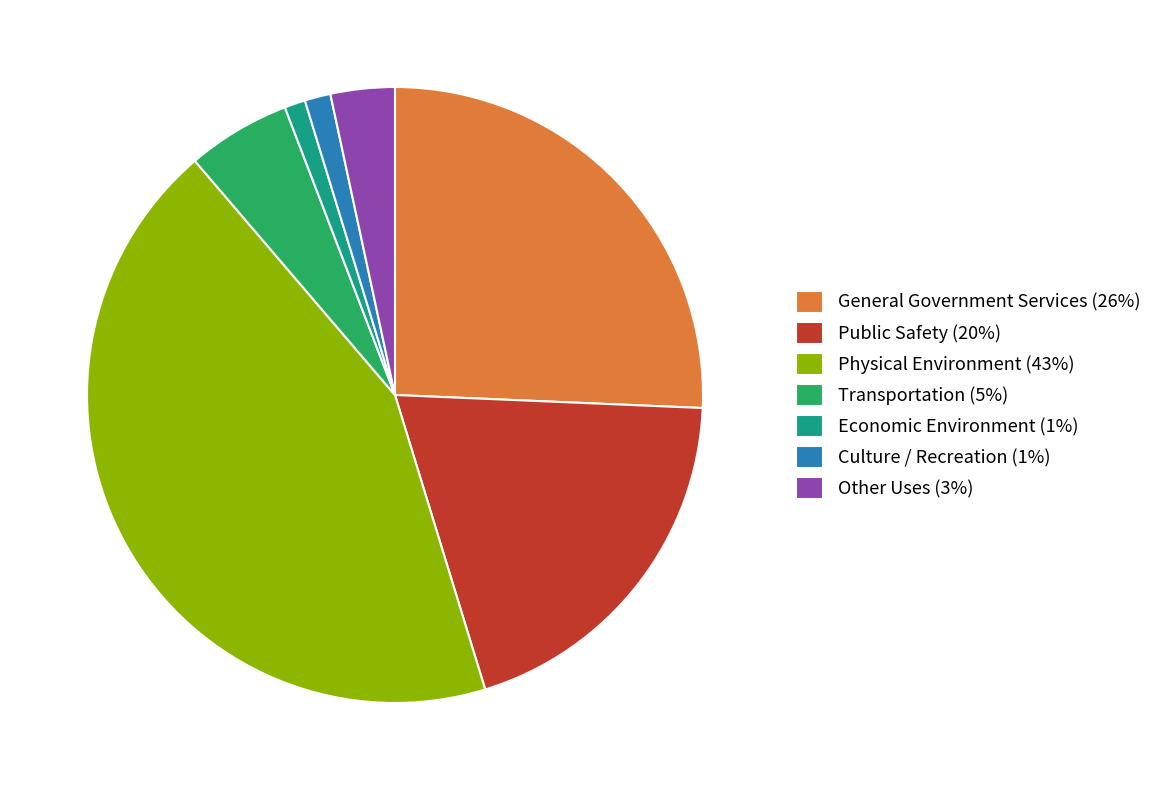

Which has a higher value, Economic Environment (1%) or Physical Environment (43%)?

Physical Environment (43%)